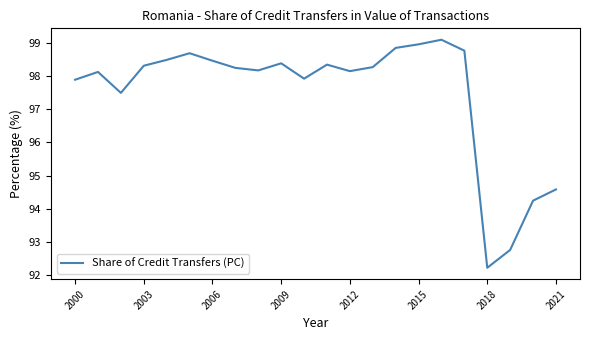

How many interior local peaks (higher than both neighbors) does the data have?

5